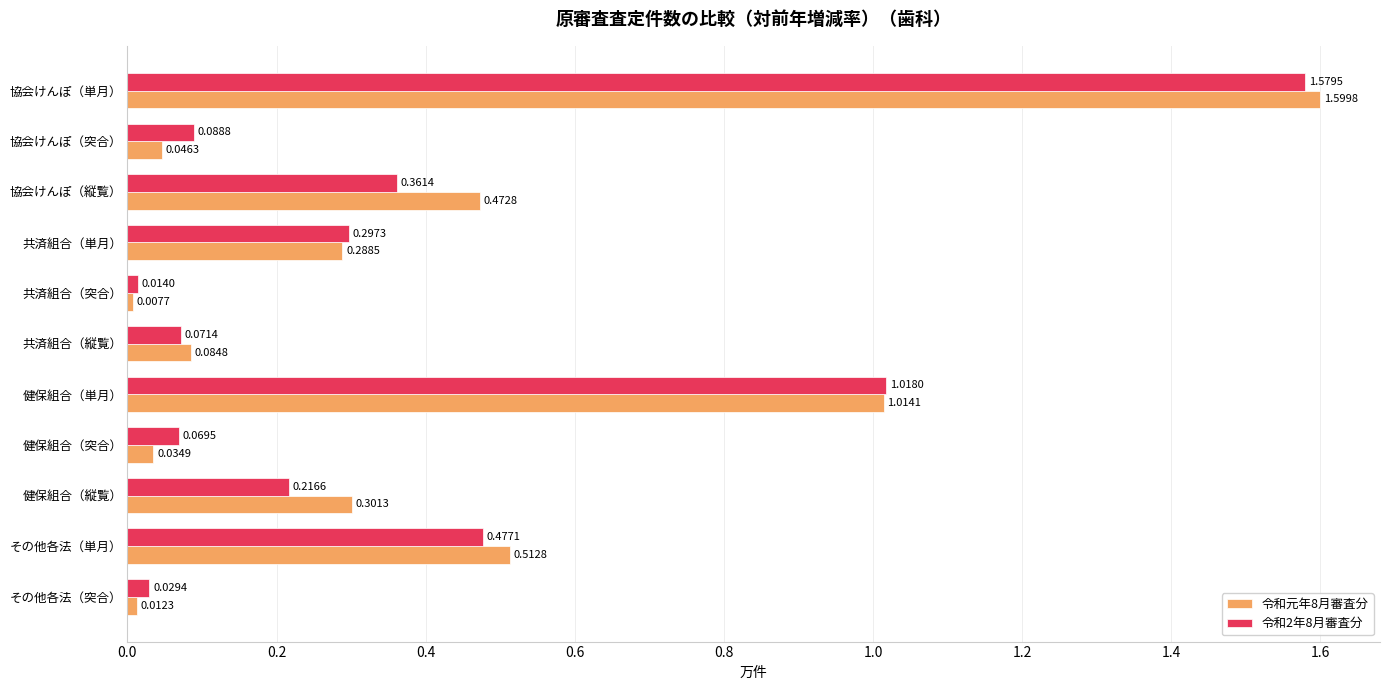

List the series in order of their peak value, highest first.

令和元年8月審査分, 令和2年8月審査分